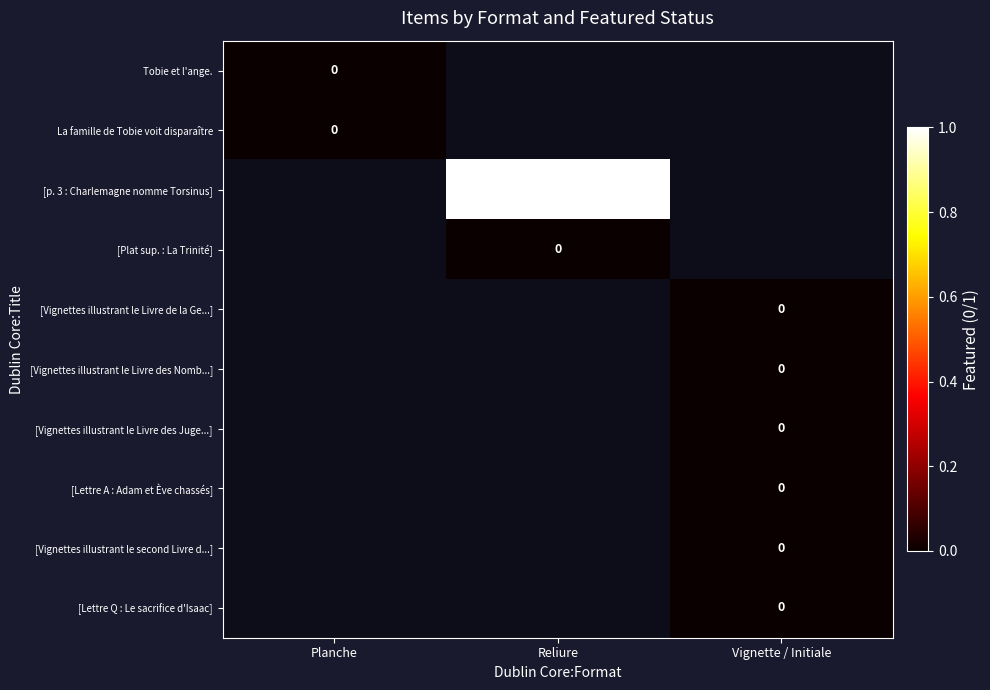

Is the value of [Plat sup. : La Trinité] at Reliure greater than the value of [Vignettes illustrant le second Livre d...] at Vignette / Initiale?

No